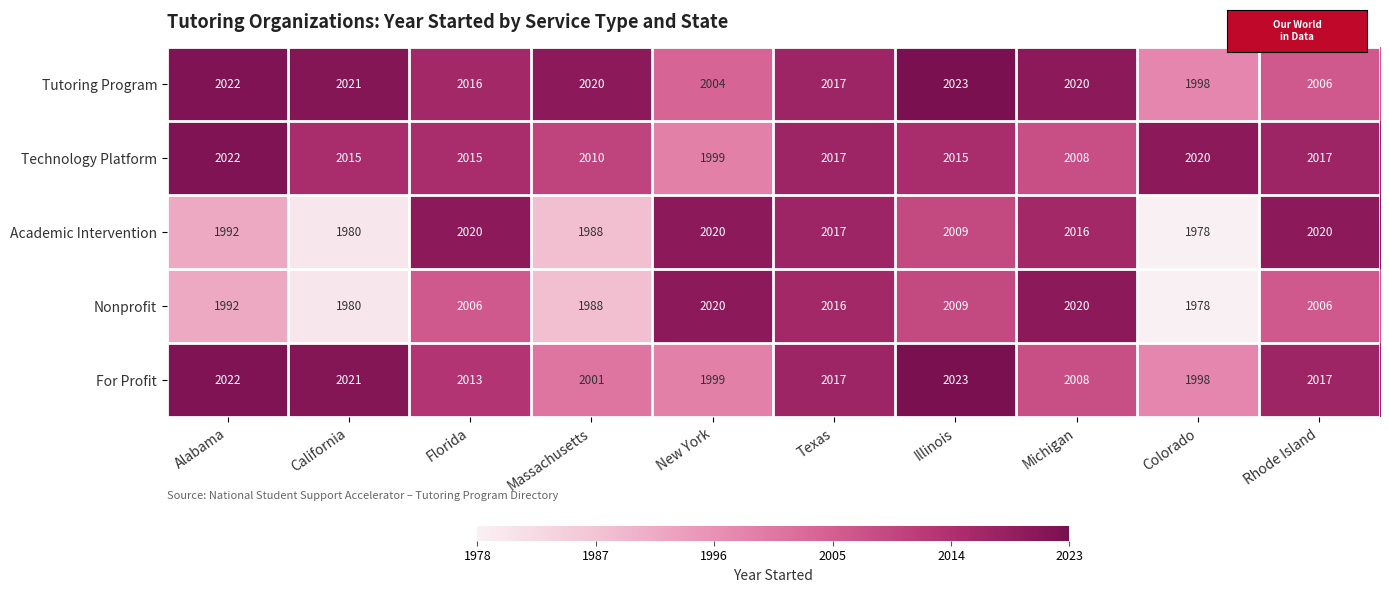

Which series has the widest spread of values?

Academic Intervention